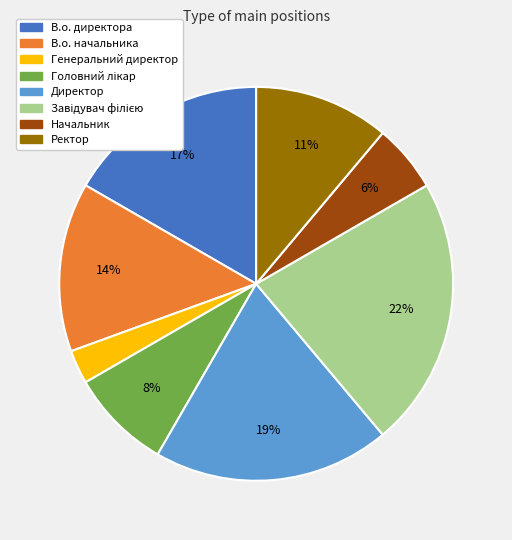

Which slice is the smallest?

Генеральний директор